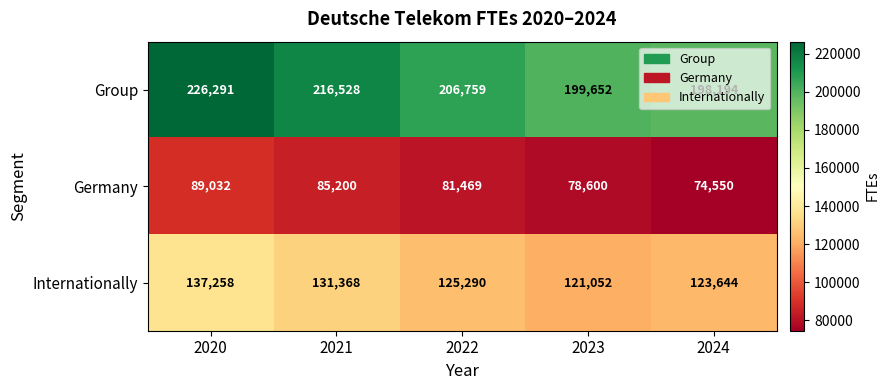

Between 2020 and 2022, which series saw the biggest shift?

Group